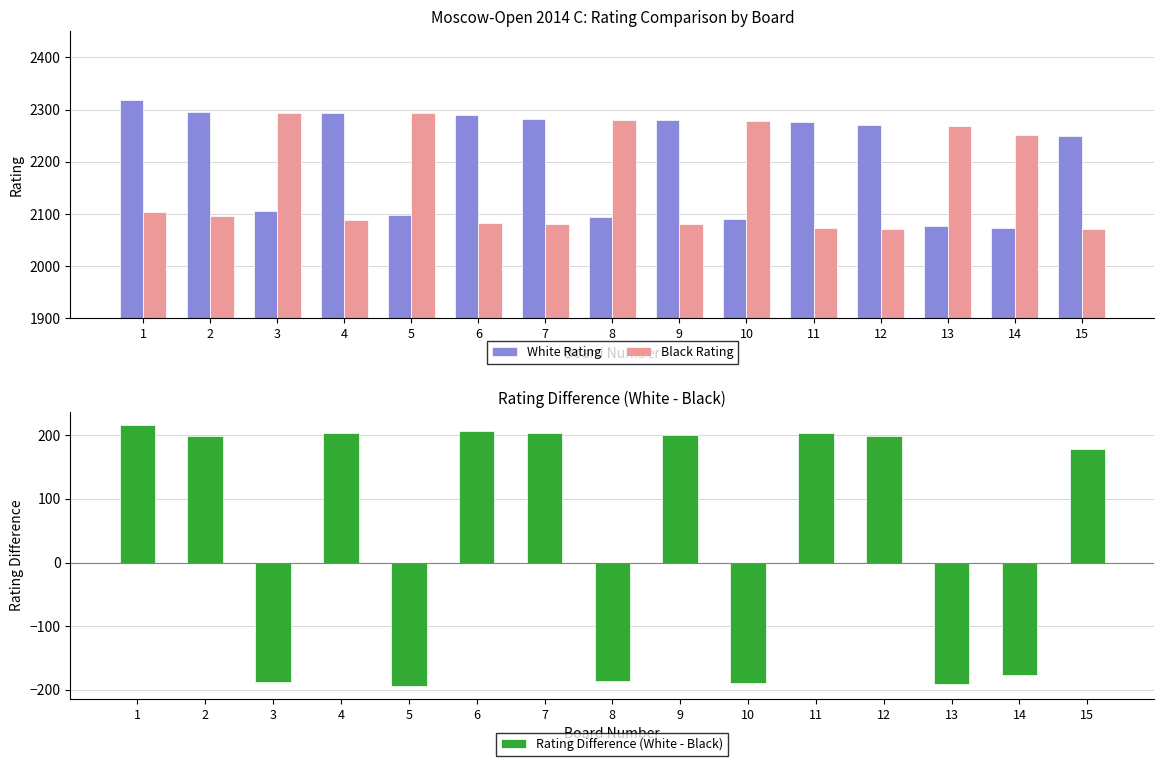

Reading left to right, extract all data points from this chart.

White Rating: 1=2319	2=2295	3=2105	4=2293	5=2099	6=2290	7=2283	8=2095	9=2281	10=2090	11=2277	12=2270	13=2077	14=2074	15=2250
Black Rating: 1=2103	2=2097	3=2293	4=2089	5=2293	6=2083	7=2080	8=2281	9=2080	10=2279	11=2074	12=2072	13=2268	14=2251	15=2071
Rating Difference (White - Black): 1=216	2=198	3=-188	4=204	5=-194	6=207	7=203	8=-186	9=201	10=-189	11=203	12=198	13=-191	14=-177	15=179